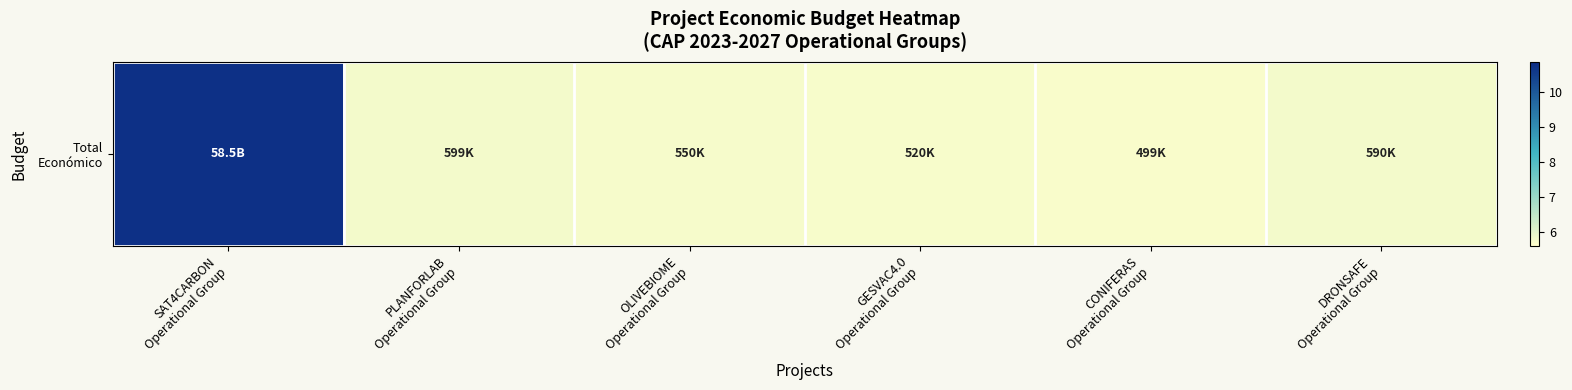

List the labels in order of value, smallest first.

CONIFERAS
Operational Group, GESVAC4.0
Operational Group, OLIVEBIOME
Operational Group, DRONSAFE
Operational Group, PLANFORLAB
Operational Group, SAT4CARBON
Operational Group